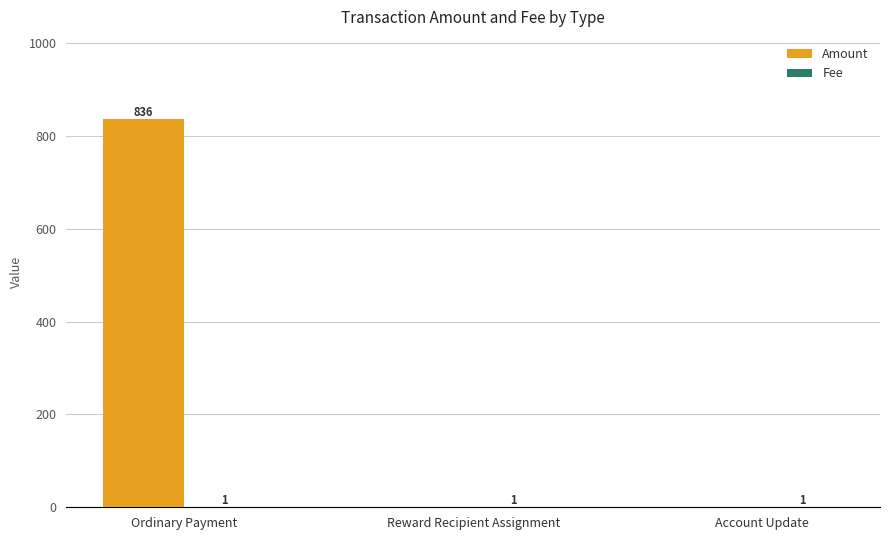

Is it true that Amount equals 0.0 at Reward Recipient Assignment?

True